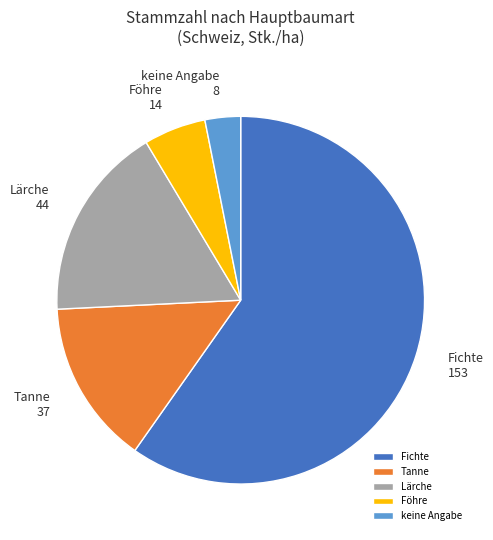

What is the majority slice?

Fichte